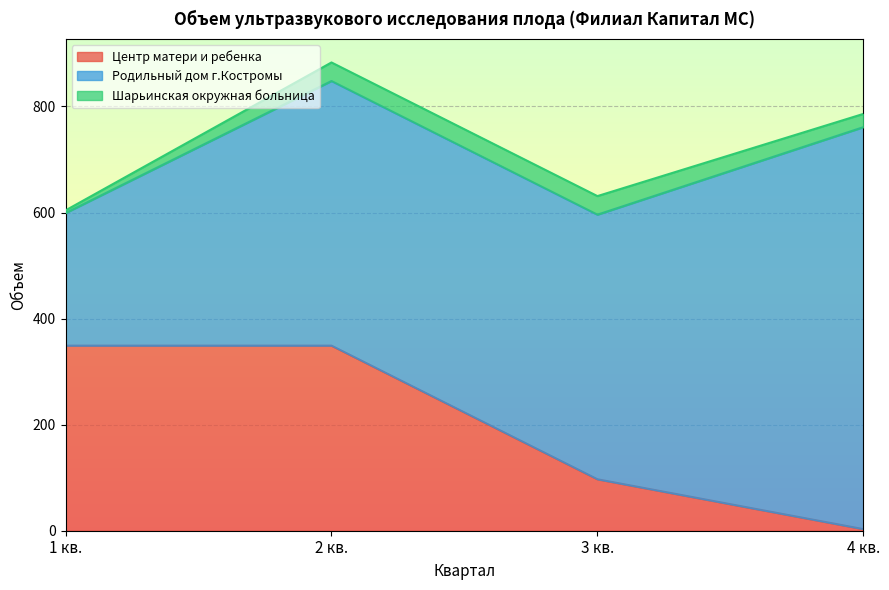

The value of Центр матери и ребенка at 2 кв. is 234. True or false?

False